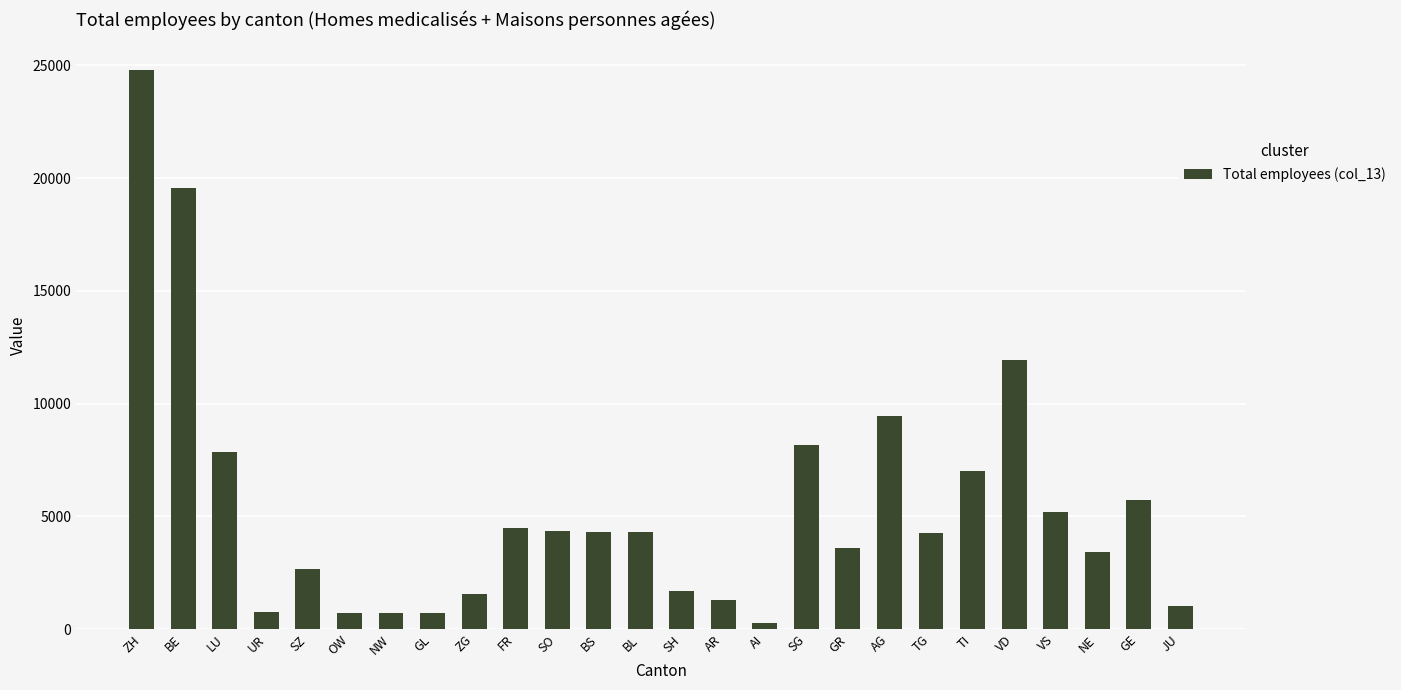

What is the sum of the values at AR and AG?

10751